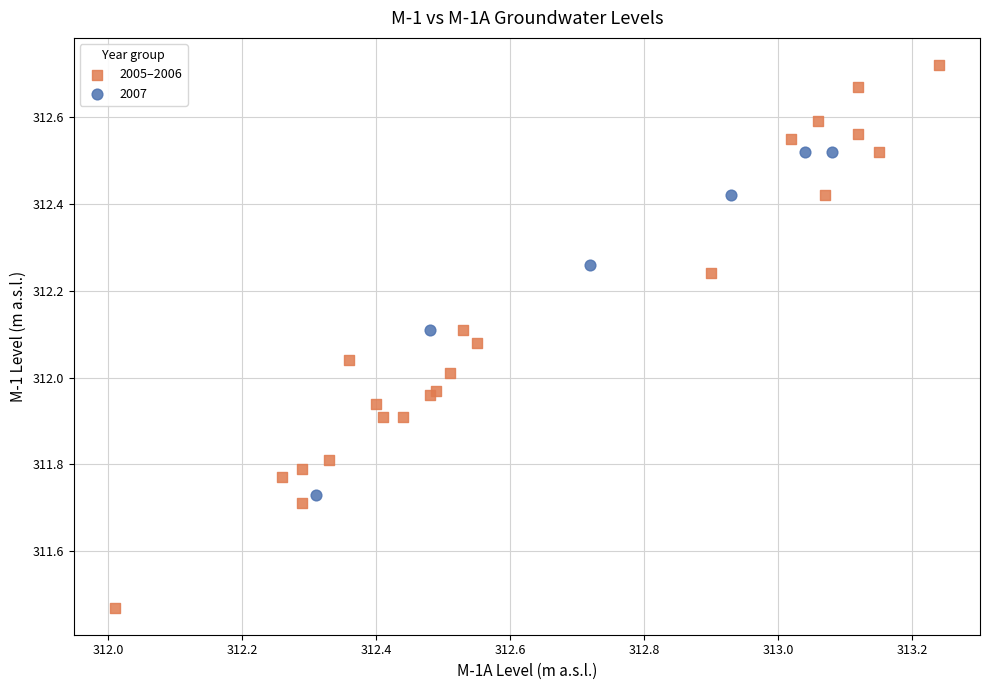

Which series contains the highest Y value?

2005–2006